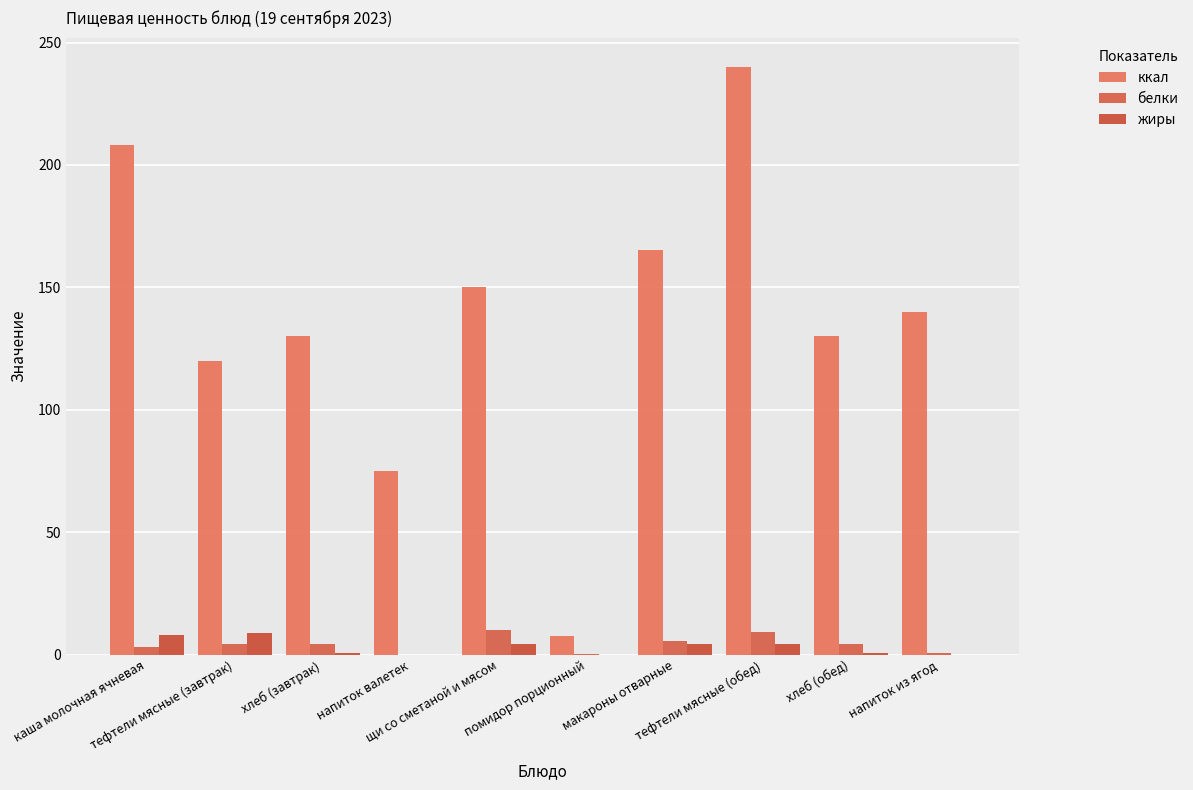

The value of жиры at хлеб (обед) is 0.6. True or false?

True